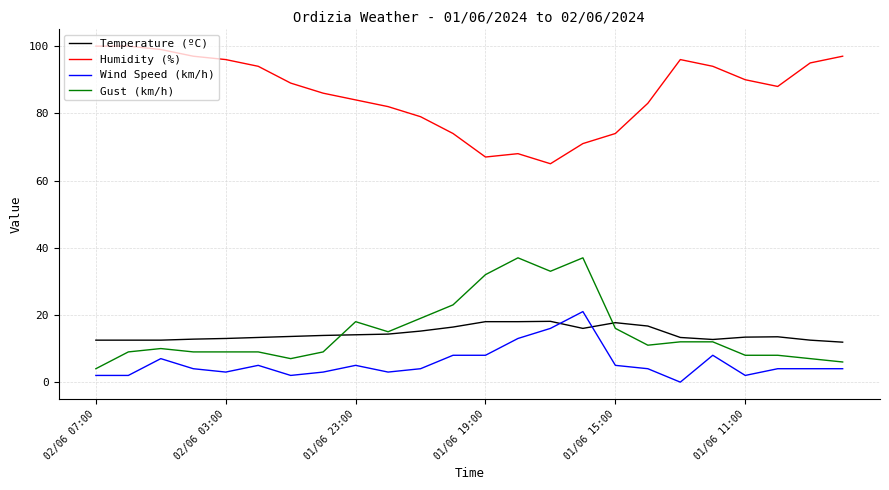

Is this an area chart (filled region under the line)?

No